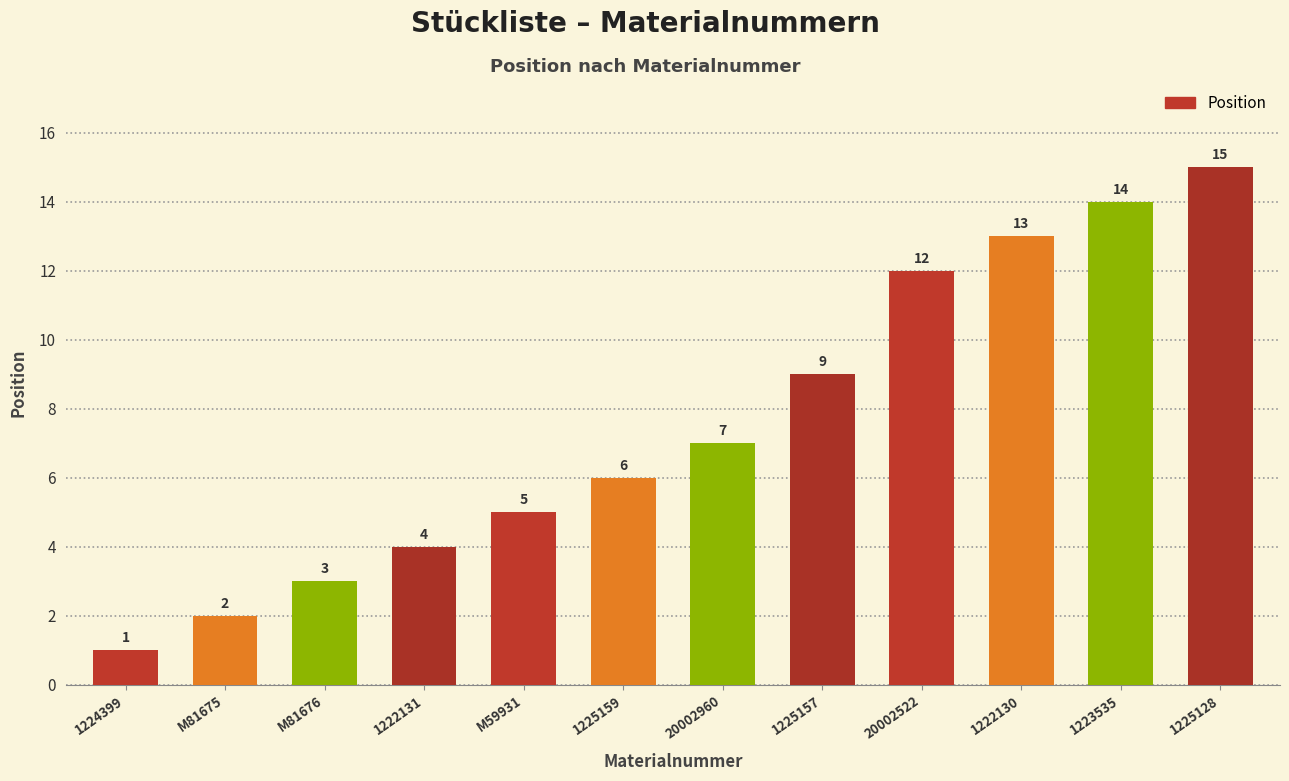

Which label corresponds to the smallest value in the chart?

1224399